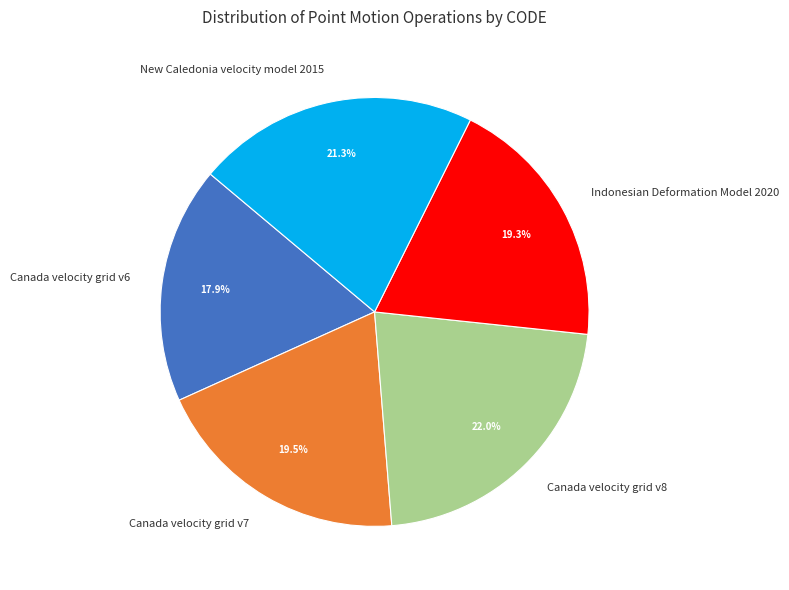

Is it true that Indonesian Deformation Model 2020 is 19% of the pie?

True